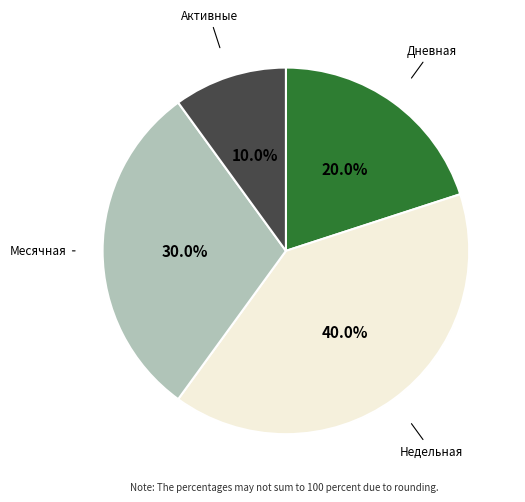

Is there a majority slice in this chart?

No